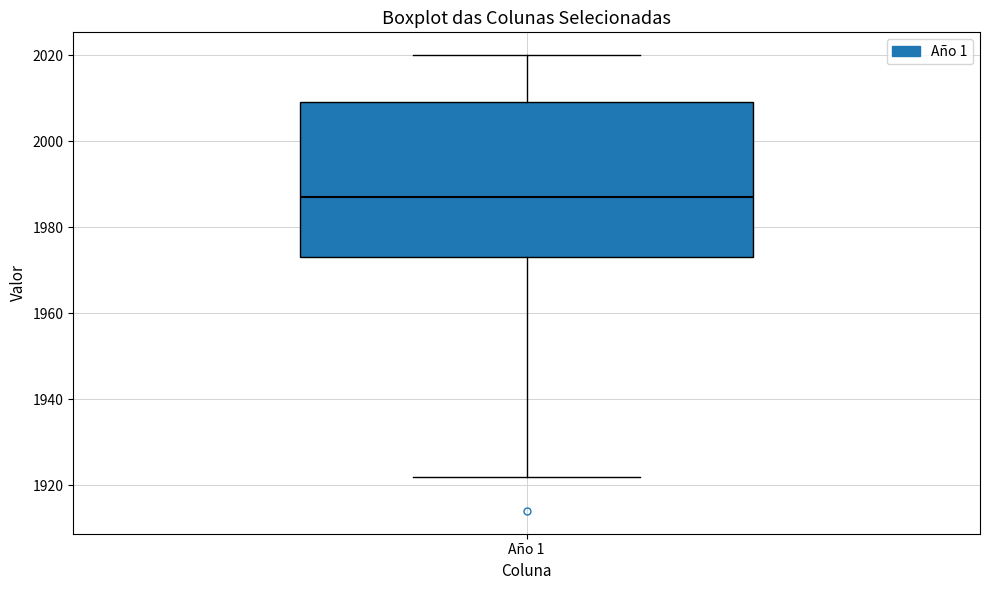

Transcribe this box plot: give where the median line is, the range the box spans, and where the two whiskers end, as read against the y-axis. The values are not printed on the chart, so give them approximately, as read against the axis.

median 1988, box 1974 to 2010, whiskers 1922 to 2020